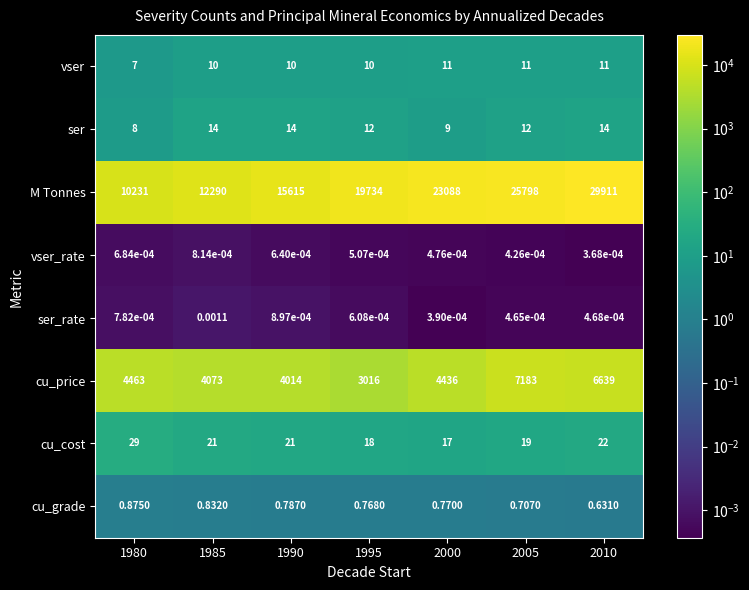

Which series has the largest range (max minus min)?

M Tonnes